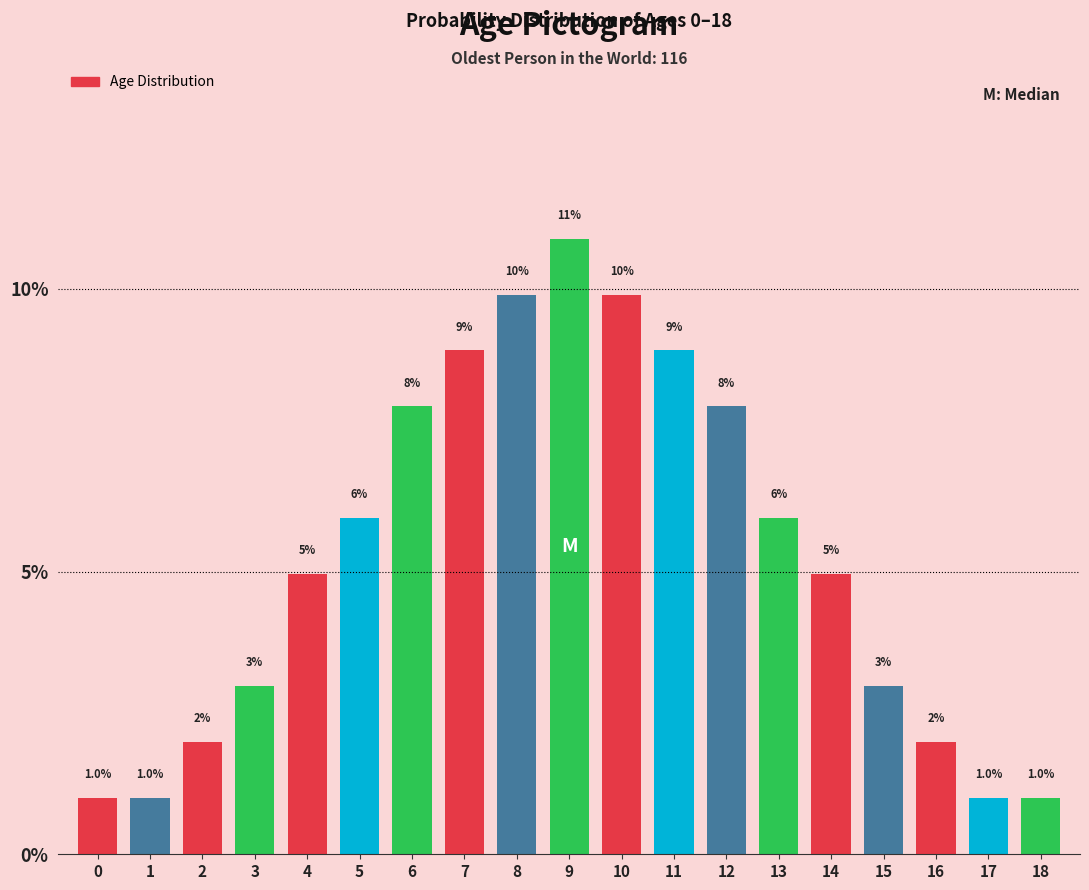

Which label corresponds to the largest value in the chart?

9